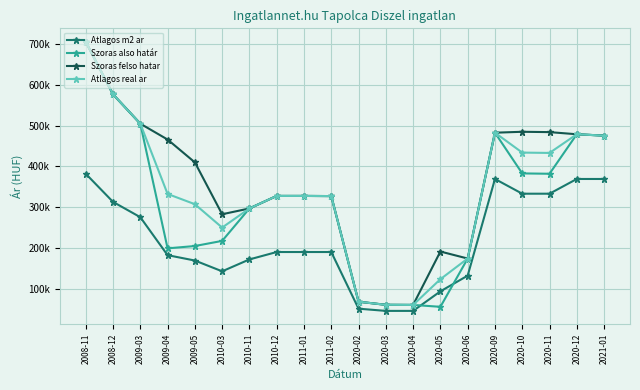

True or false: Szoras felso hatar and Atlagos m2 ar intersect in this chart.

False